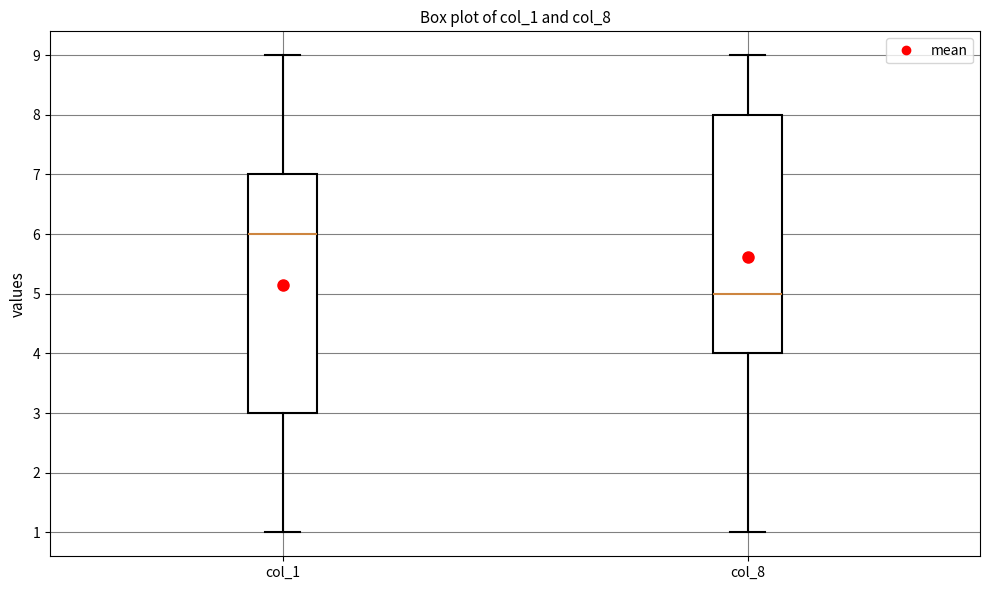

Reading left to right, transcribe this box plot: for each box, give where its median line is, the range the box spans, and where its two whiskers end, as read against the y-axis. The values are not printed on the chart, so give them approximately, as read against the axis.

col_1: median 6, box 3 to 7, whiskers 1 to 9
col_8: median 5, box 4 to 8, whiskers 1 to 9